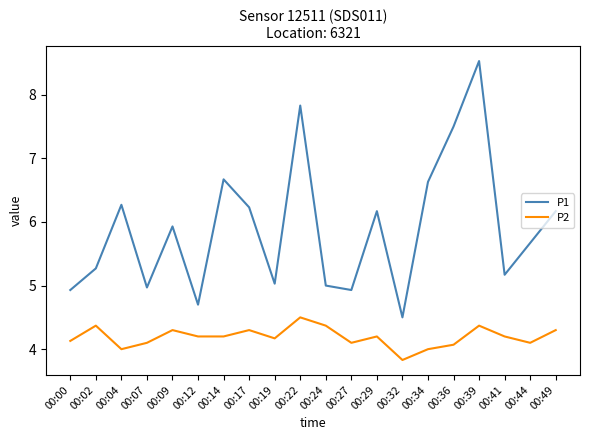

List the series in order of their overall mean, lowest first.

P2, P1